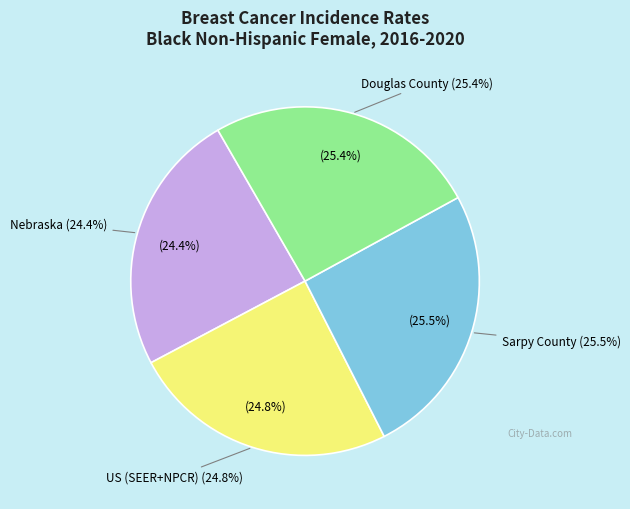

To the nearest percent, what portion does Sarpy County represent?

25%